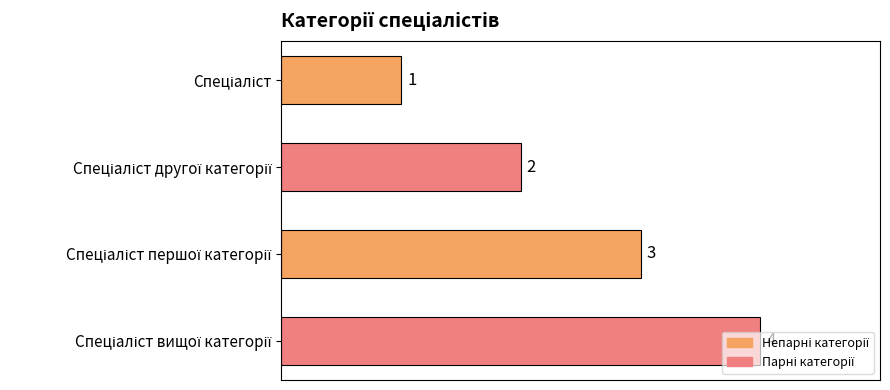

What is the sum of all values?

10